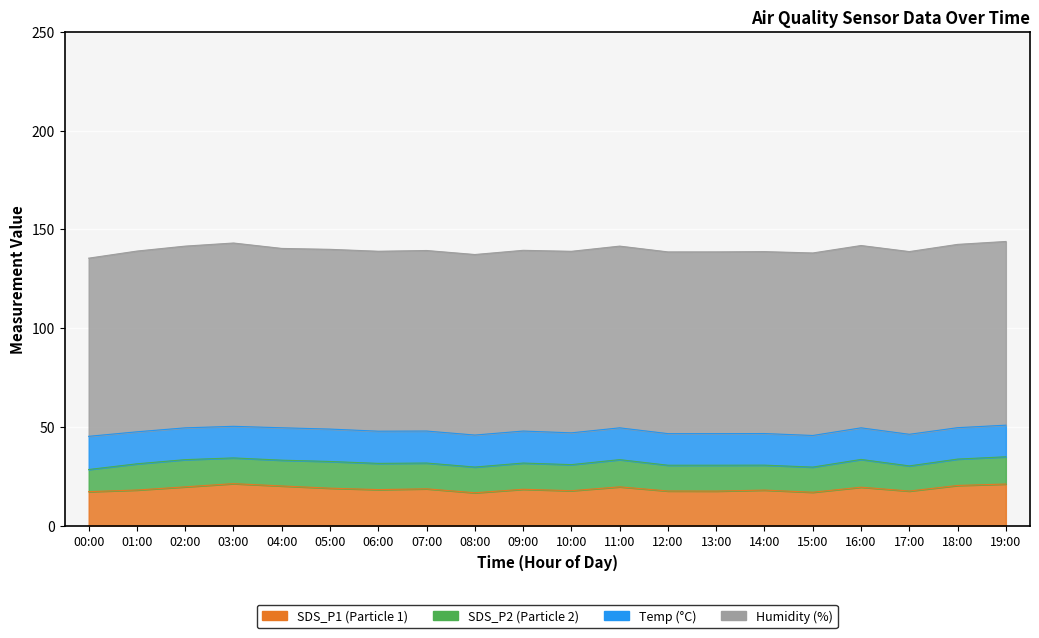

The value of Temp at 18:00 is 15.9. True or false?

True